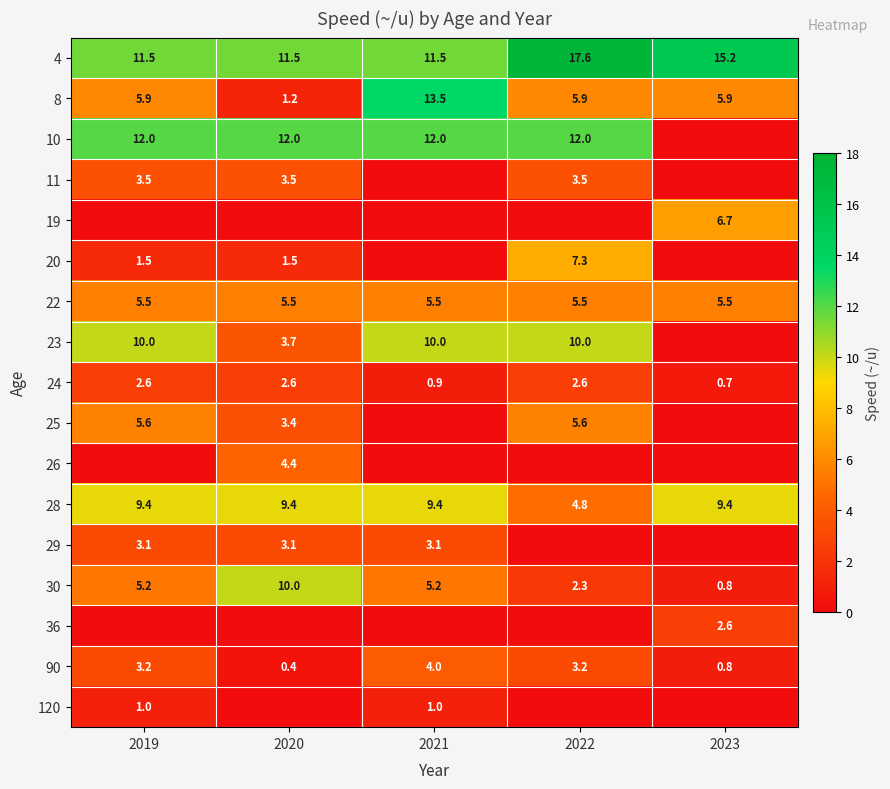

What is the sum of the 28 values at 2021 and 2023?

18.8